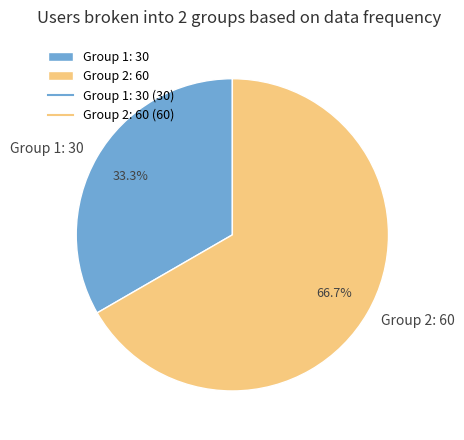

Is Group 2: 60 the majority of the pie?

Yes